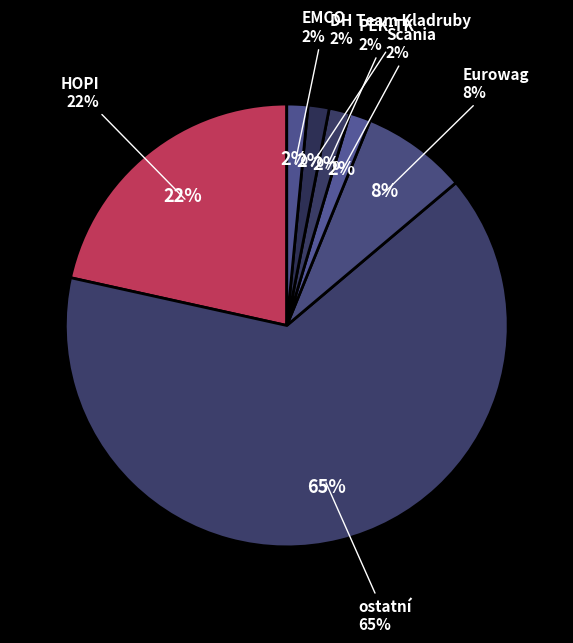

Which slice is the largest?

ostatní